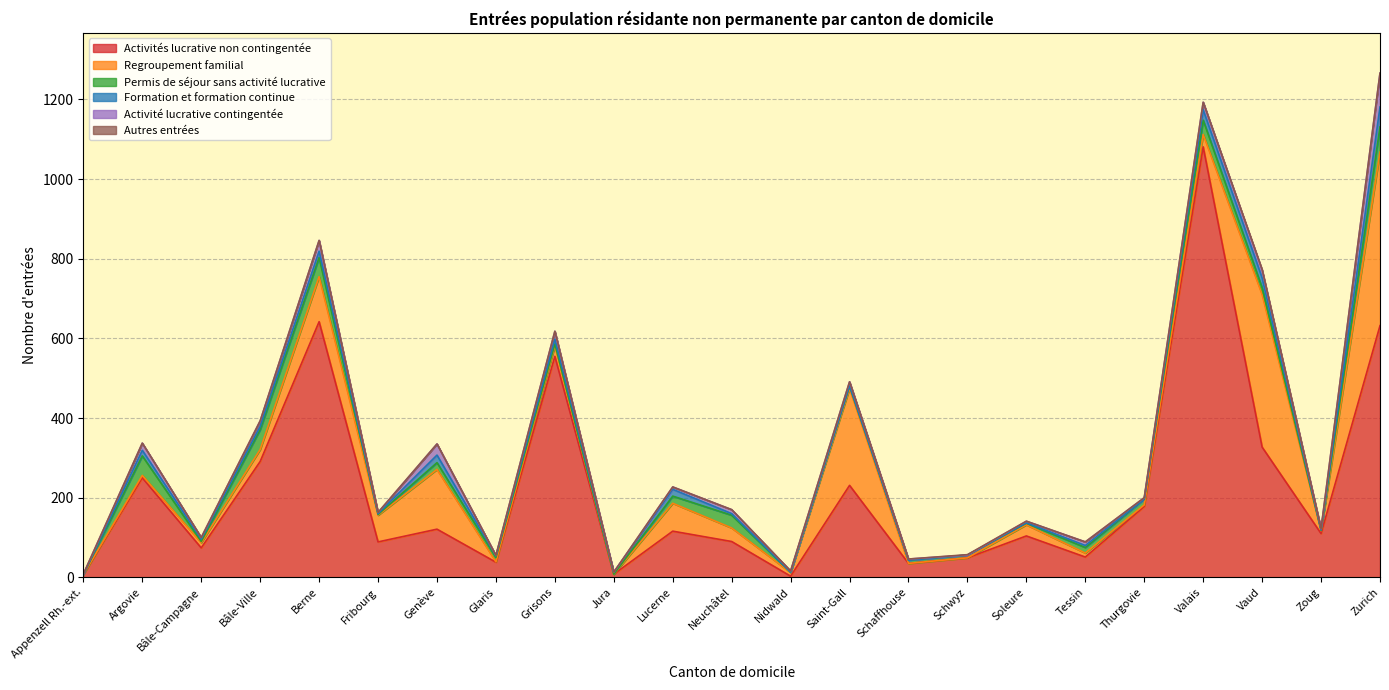

True or false: Regroupement familial has a value of 9 at Soleure.

False